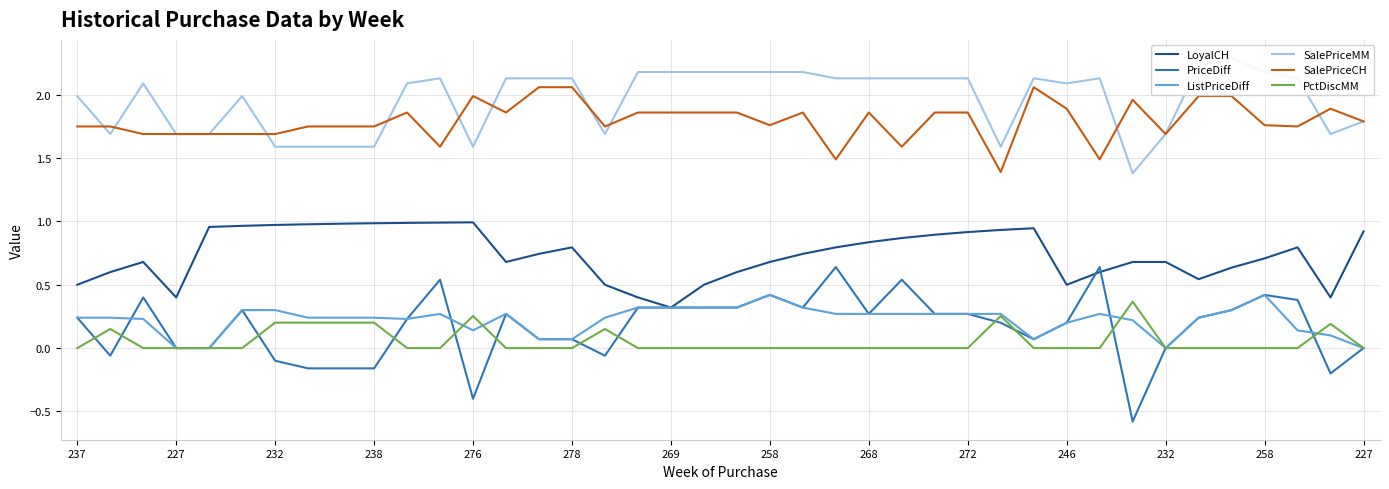

What is the value of the SalePriceCH point at the 4th from the left?

1.7